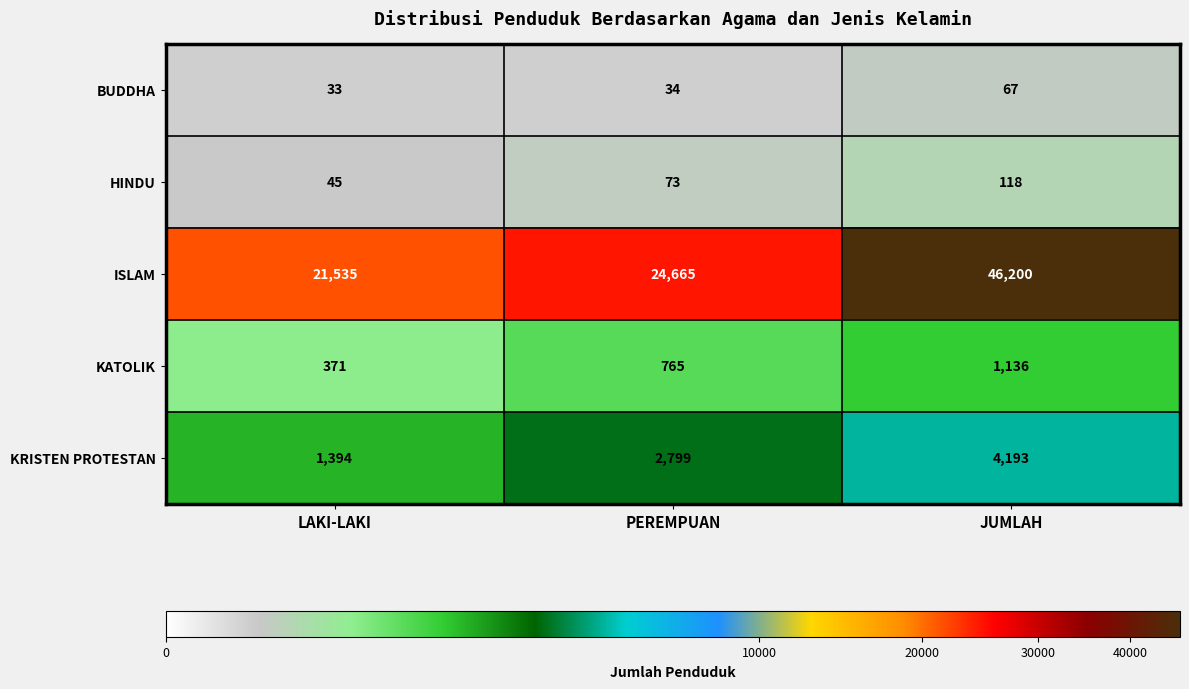

Reading left to right, list all the values displayed in this chart.

BUDDHA: LAKI-LAKI=33	PEREMPUAN=34	JUMLAH=67
HINDU: LAKI-LAKI=45	PEREMPUAN=73	JUMLAH=118
ISLAM: LAKI-LAKI=21535	PEREMPUAN=24665	JUMLAH=46200
KATOLIK: LAKI-LAKI=371	PEREMPUAN=765	JUMLAH=1136
KRISTEN PROTESTAN: LAKI-LAKI=1394	PEREMPUAN=2799	JUMLAH=4193